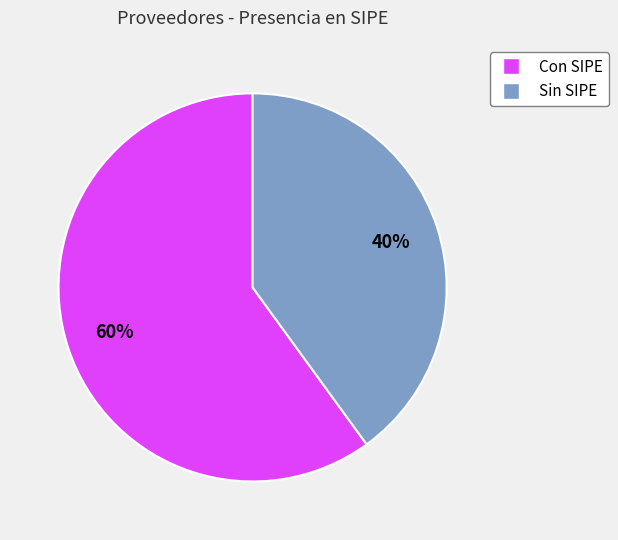

To the nearest percent, what is the average slice percentage?

50%